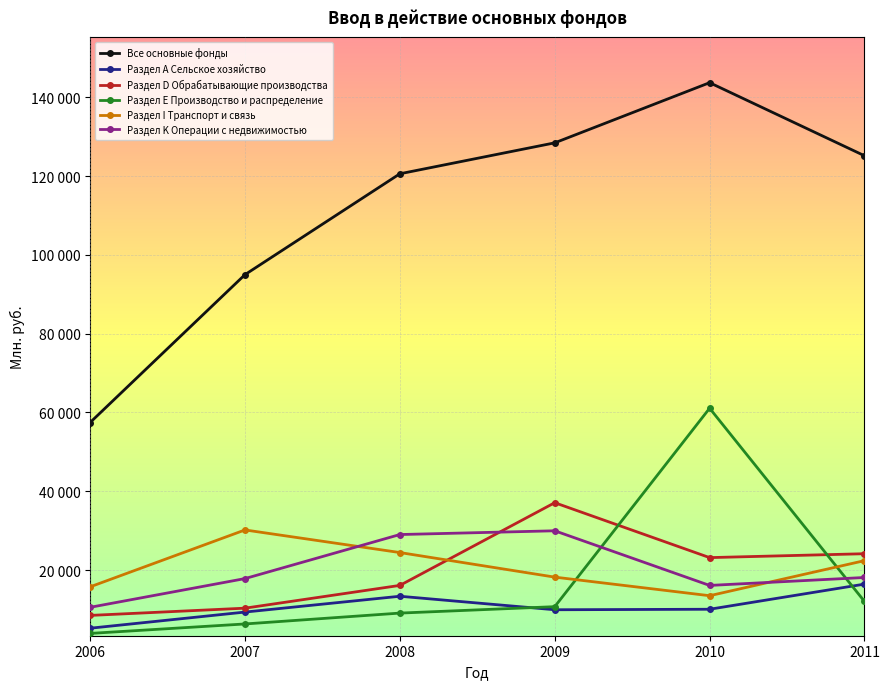

True or false: Раздел Е Производство и распределение and Раздел I Транспорт и связь cross at least once.

True